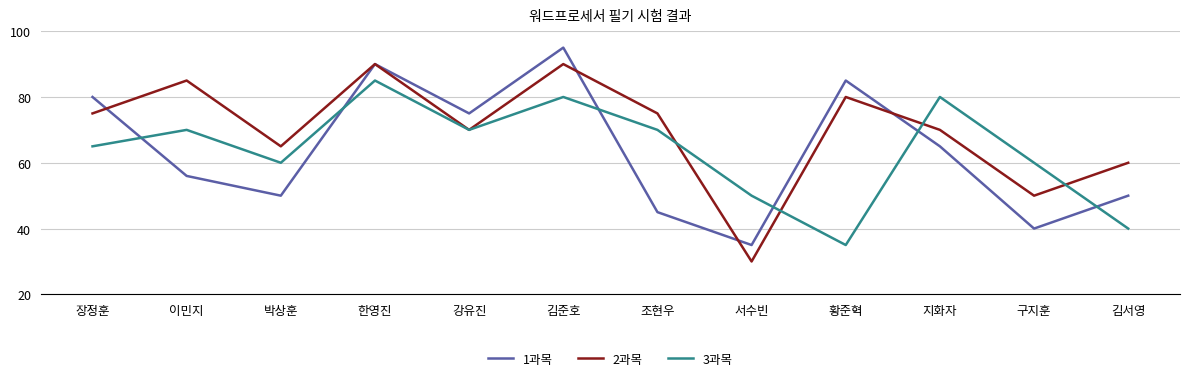

In 3과목, how many points are higher than both neighbors (excluding endpoints)?

4